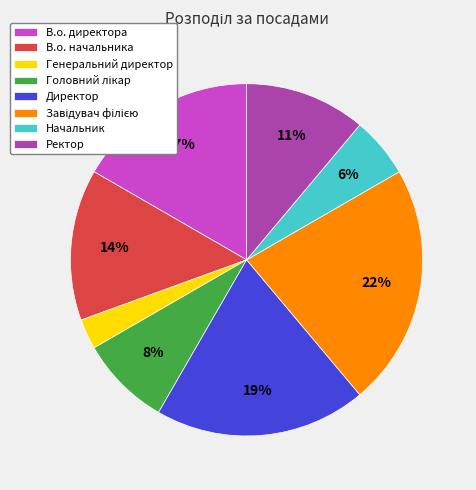

To the nearest percent, what is the average slice percentage?

12%